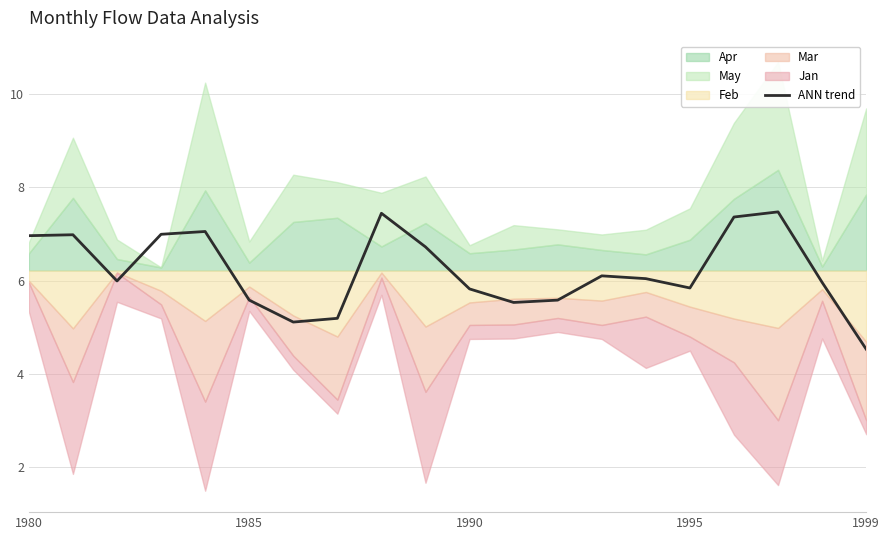

What is the highest value of the ANN trend series?

7.5